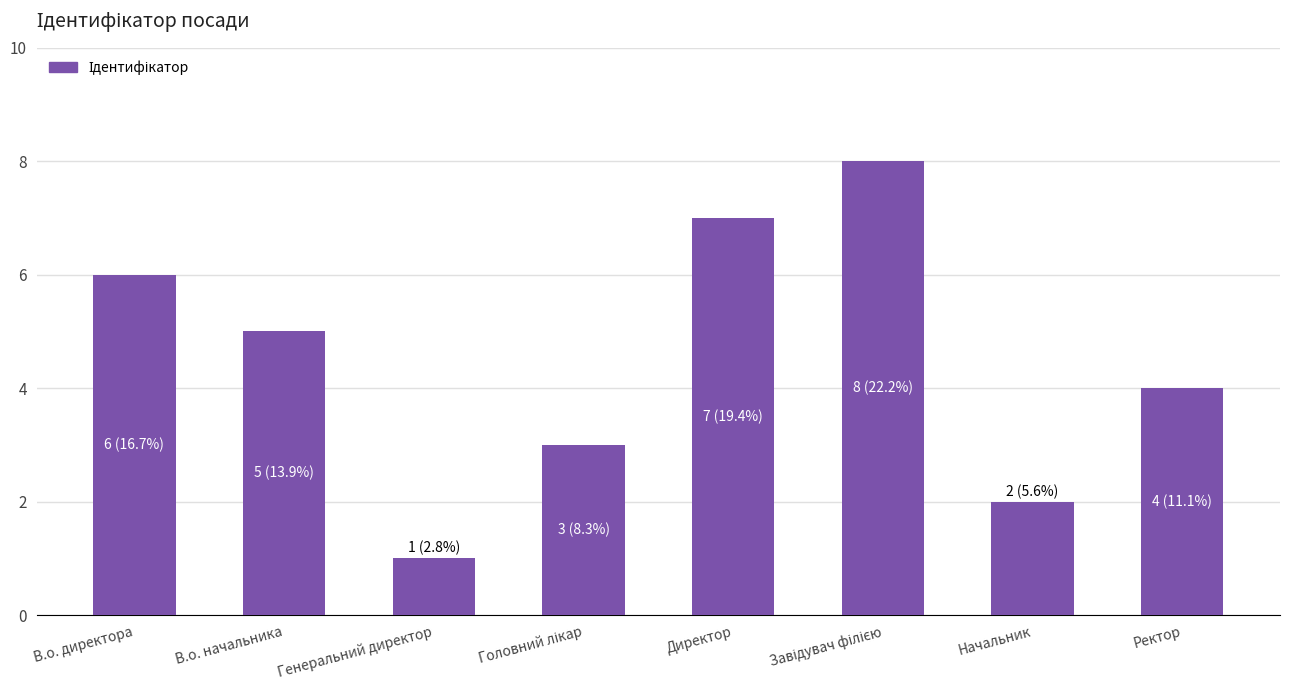

Read the value at В.о. директора.

6